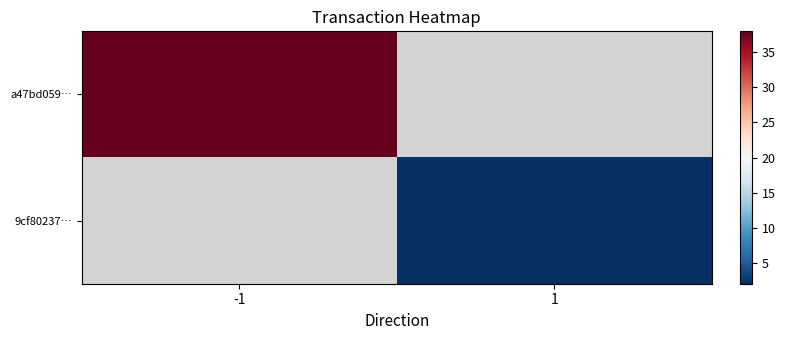

Which series has the largest range (max minus min)?

a47bd059…